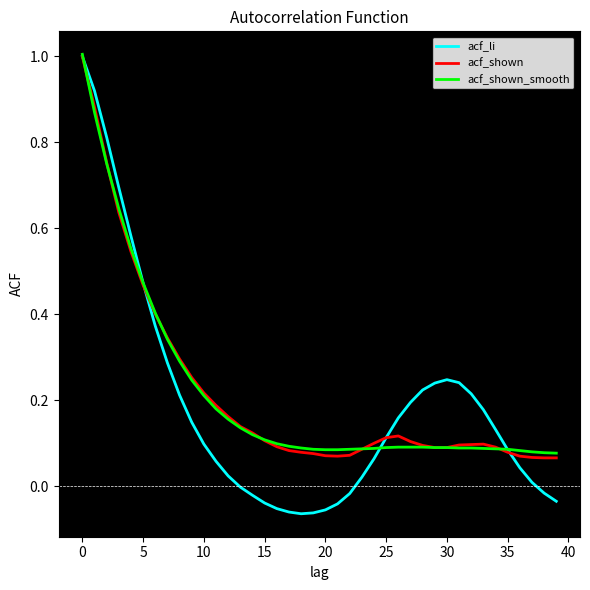

What is the highest value of the acf_li series?

1.0